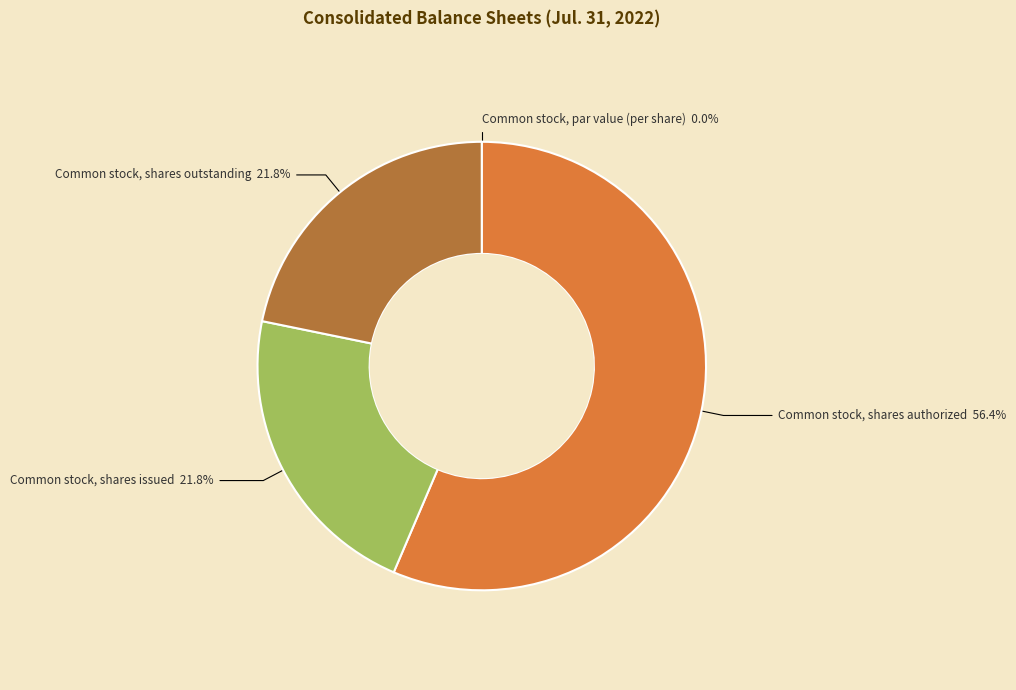

What is the largest slice in the pie chart?

Common stock, shares authorized